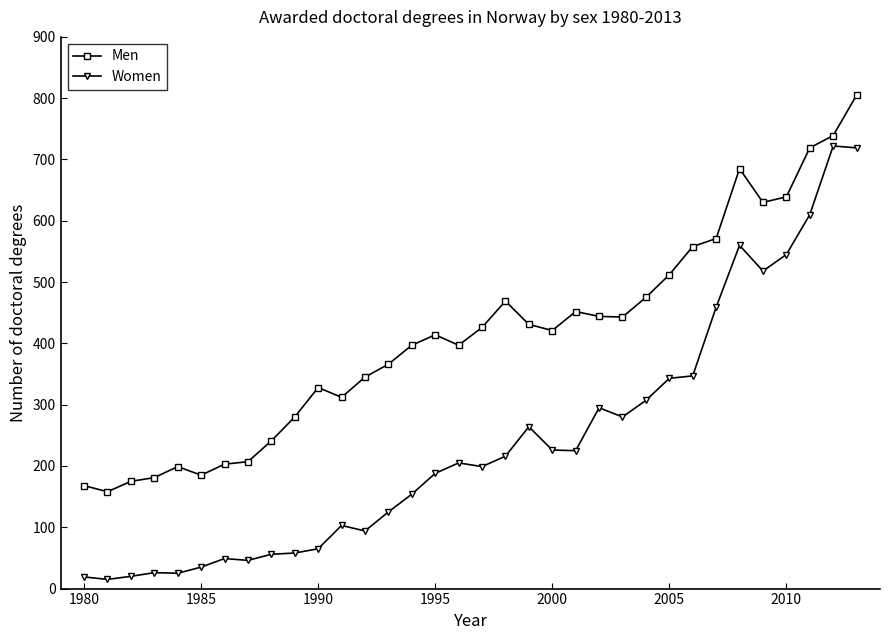

Which series has the widest spread of values?

Women